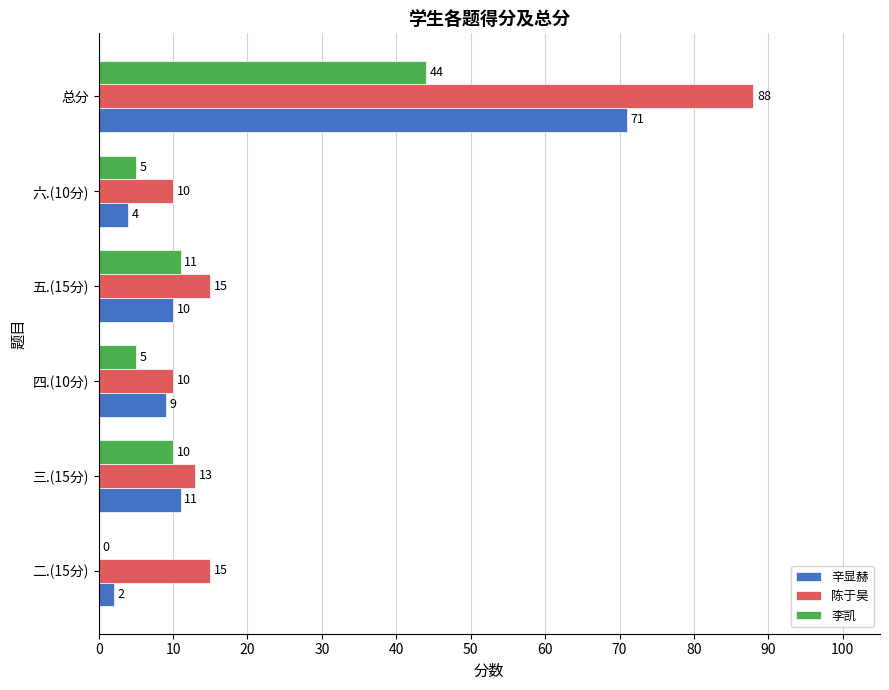

Which series changed the most between 四.(10分) and 总分?

陈于昊